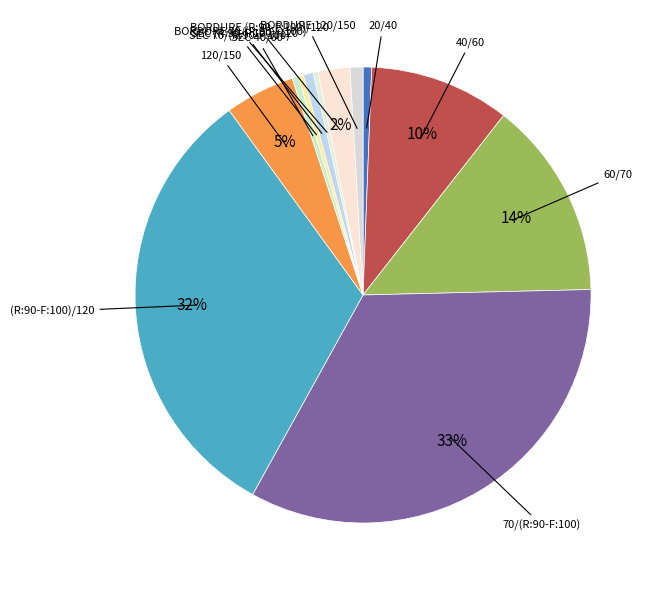

To the nearest percent, what is the difference between the largest and smallest slice percentages?

33%